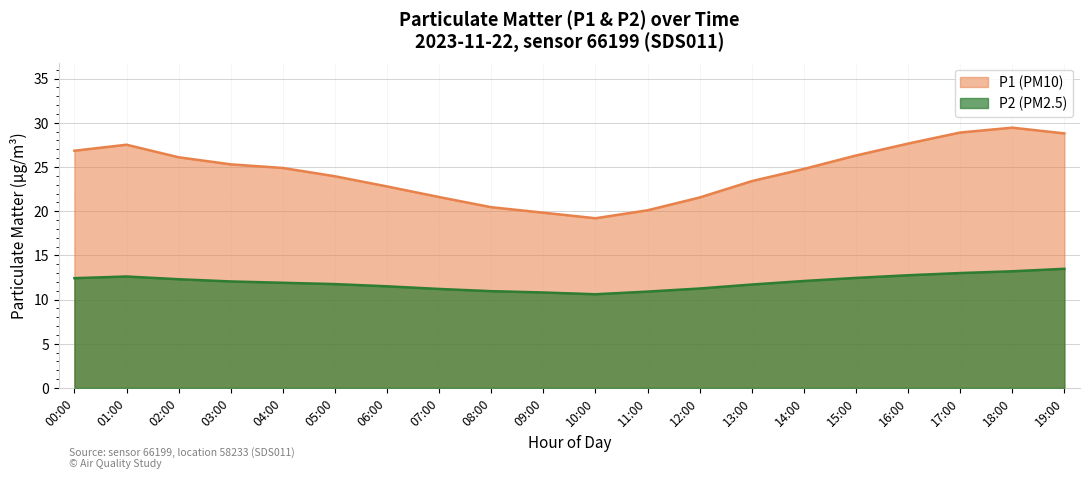

Where is P1 nearest to the value 24?

05:00